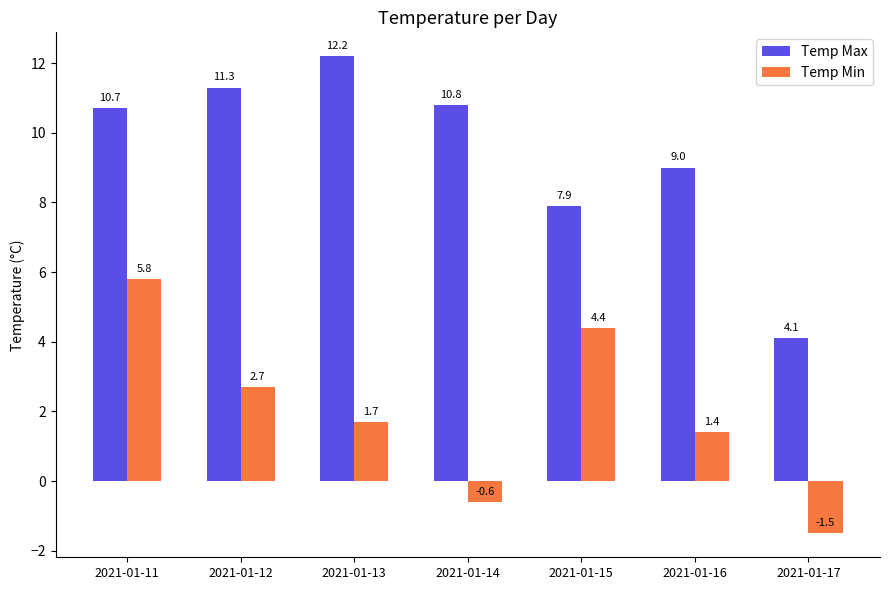

Which category has the highest value in the Temp Min series?

2021-01-11